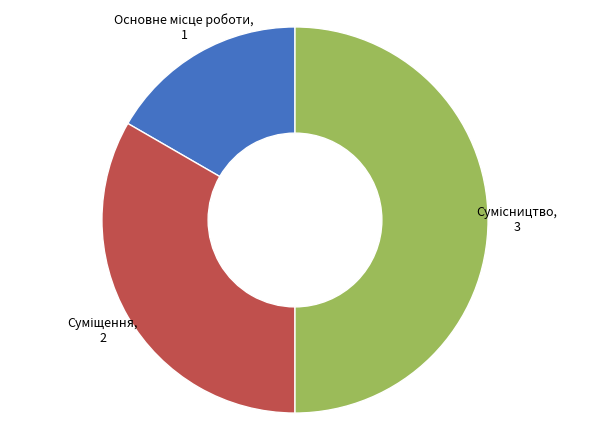

Count the number of slices in the pie.

3